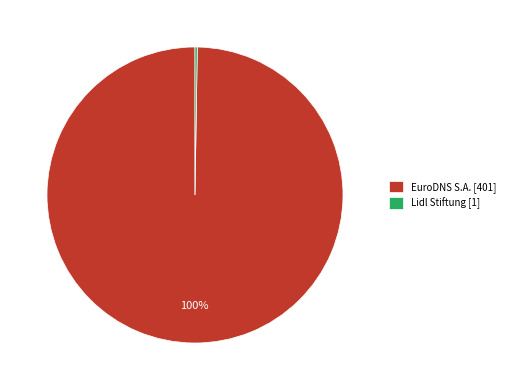

To the nearest percent, what is the average slice percentage?

50%